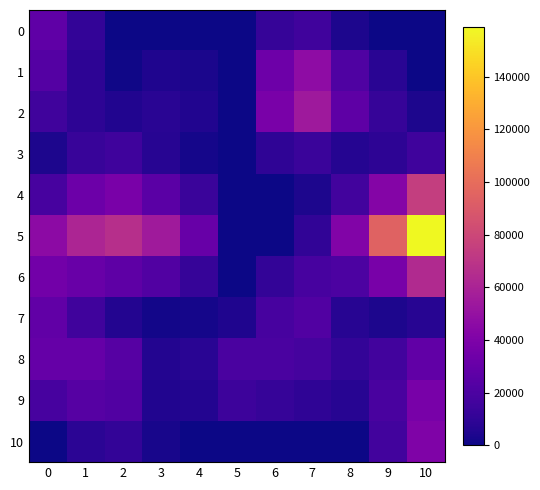

Reading left to right, what are all the values shown in this chart?

0: 0=27567.0	1=11026.8	2=0.0	3=0.0	4=0.0	5=0.0	6=12071.4	7=16095.2	8=4023.8	9=0.0	10=0.0
1: 0=23016.0	1=9206.4	2=1182.0	3=4728.0	4=3546.0	5=0.0	6=33370.4	7=47142.0	8=21715.6	9=7944.1	10=0.0
2: 0=15985.6	1=9124.0	2=5320.4	3=7632.6	4=5042.0	5=0.0	6=38055.8	7=54271.8	8=26808.2	9=12116.2	10=3810.0
3: 0=3996.4	1=12517.6	2=15371.4	3=6890.6	4=2438.2	5=0.0	6=9514.0	7=13568.0	8=6702.0	9=8744.0	10=15240.0
4: 0=18439.2	1=32611.4	2=38022.8	3=25912.6	4=13125.5	5=0.0	6=0.0	7=4129.6	8=16518.4	9=42398.9	10=75025.2
5: 0=46098.0	1=61055.4	2=66974.4	3=54816.6	4=30458.4	5=0.0	6=0.0	7=10324.0	8=41296.0	9=94567.2	10=158988.0
6: 0=35180.4	1=31118.6	2=26789.8	3=21926.6	4=12183.4	5=0.0	6=10744.9	7=18456.2	8=20100.0	9=37826.9	10=63595.2
7: 0=28491.4	1=15847.7	2=5934.9	3=1483.7	4=1933.6	5=4834.0	6=18310.0	7=22283.0	8=7250.2	9=4164.6	10=7052.8
8: 0=30259.6	1=29908.5	2=23739.5	3=5934.9	4=7734.4	5=19336.0	6=19515.4	7=17499.4	8=11092.4	9=16658.6	10=28211.2
9: 0=18509.4	1=24018.6	2=22153.1	3=5538.3	4=5800.8	5=14502.0	6=11950.3	7=9542.9	8=7423.9	9=19001.6	10=37427.6
10: 0=0.0	1=8153.4	2=10871.2	3=2717.8	4=0.0	5=0.0	6=0.0	7=0.0	8=0.0	9=16269.2	10=40673.0